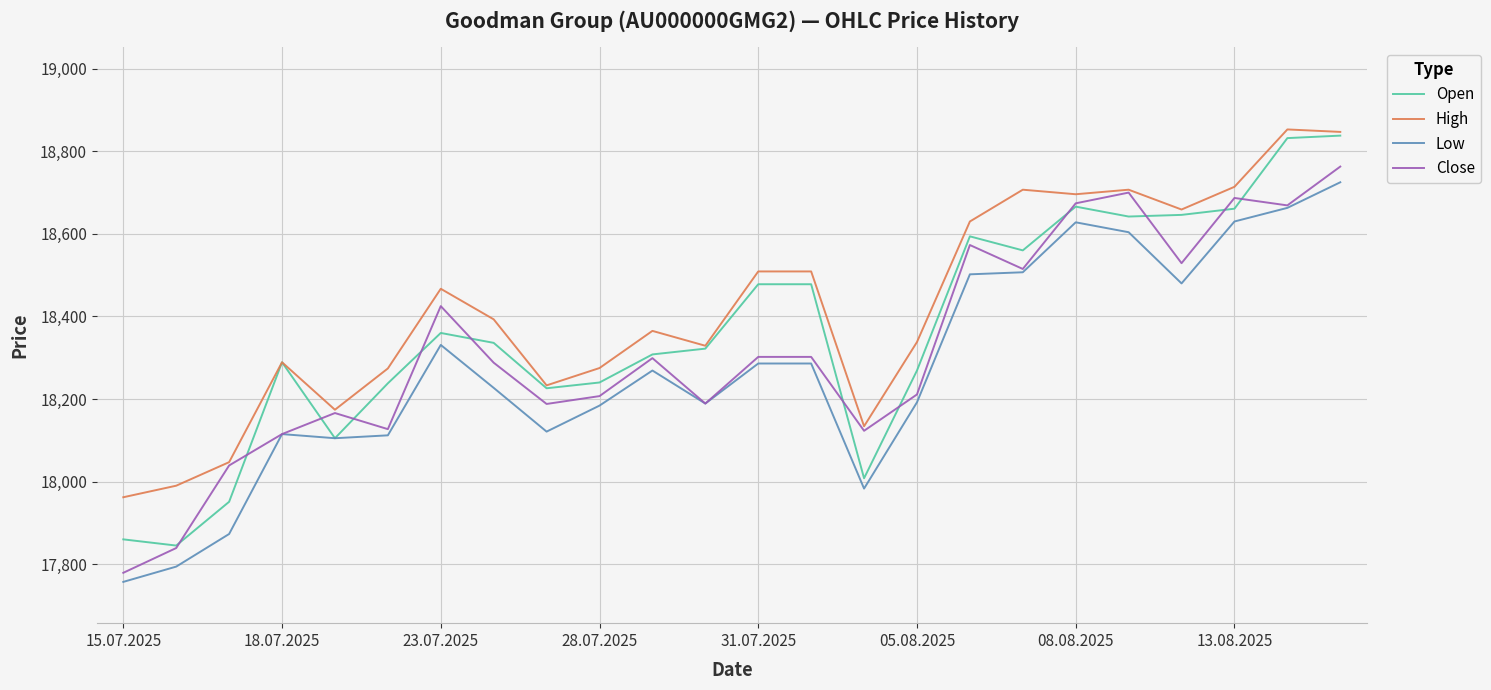

Which series has the largest total across all categories?

High